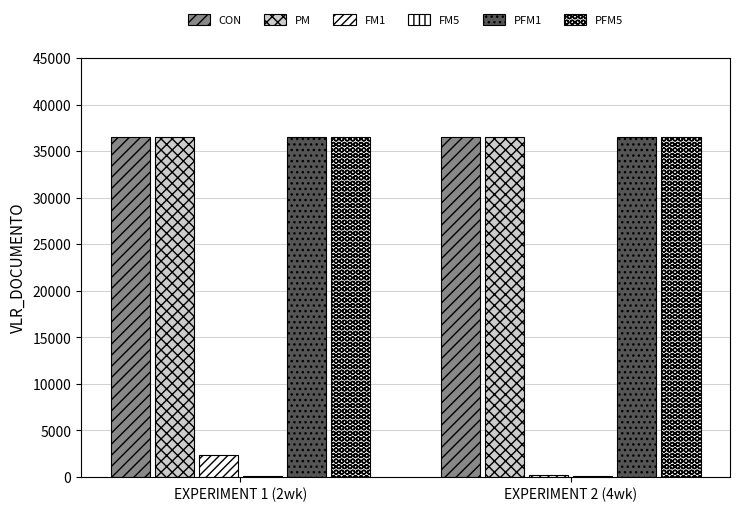

Rank the series by their maximum value, from lowest to highest.

FM5, FM1, CON, PM, PFM1, PFM5